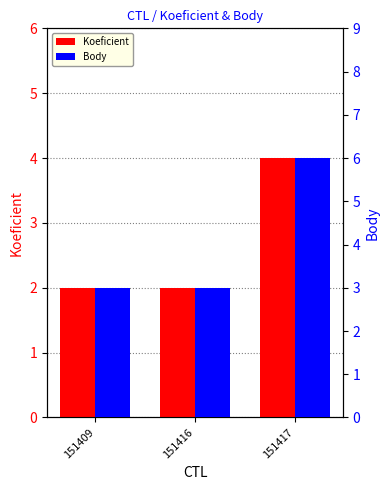

Reading left to right, extract all data points from this chart.

Koeficient: 151409=2	151416=2	151417=4
Body: 151409=3	151416=3	151417=6